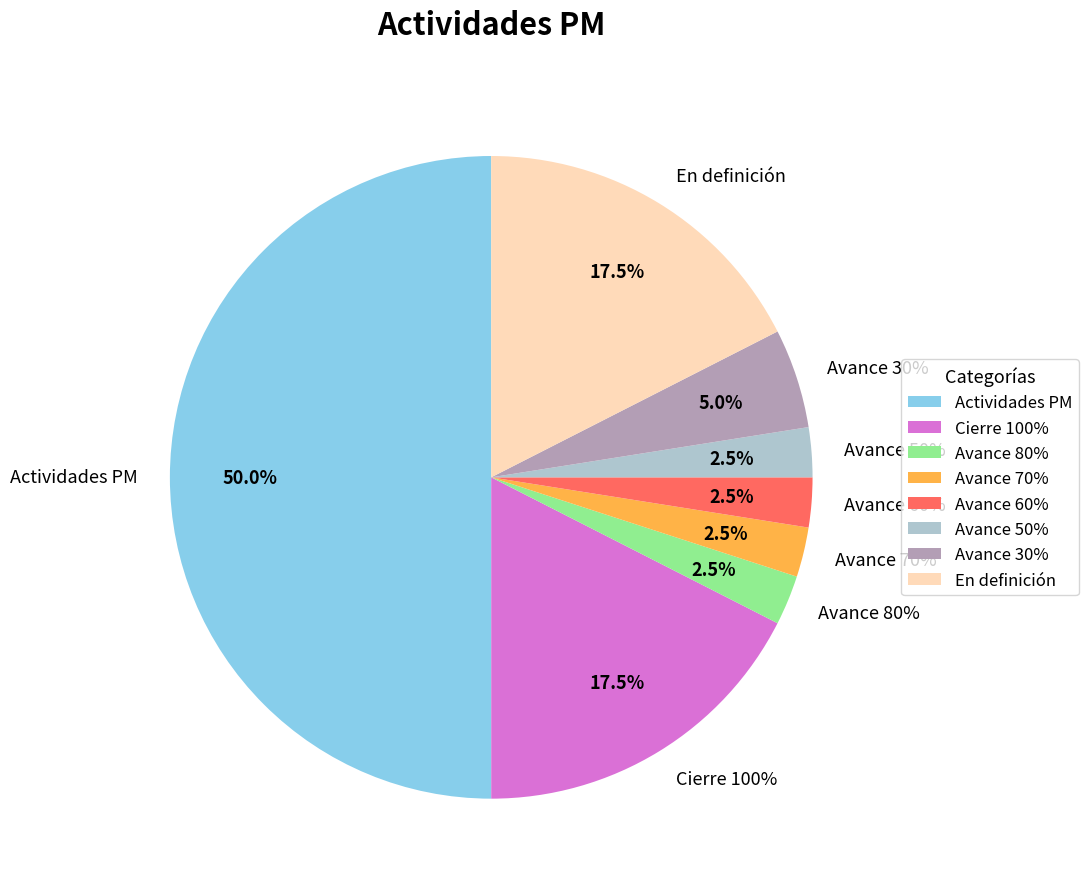

How many segments does this pie chart have?

8